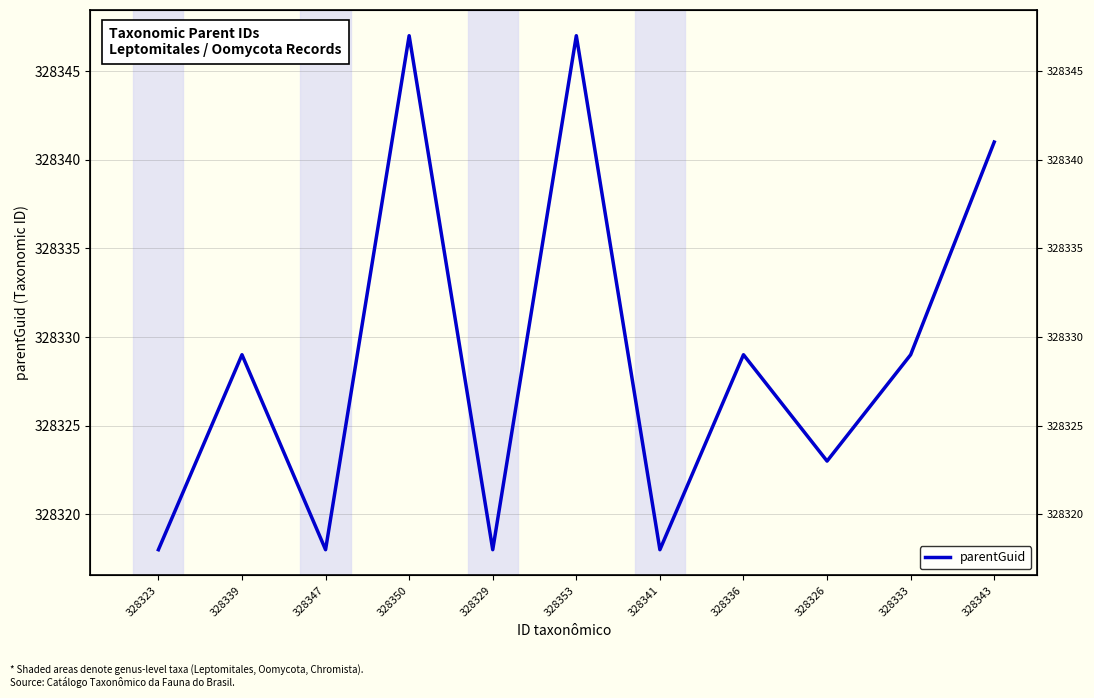

What is the ratio of the value at 328350 to the value at 328333?

1.0